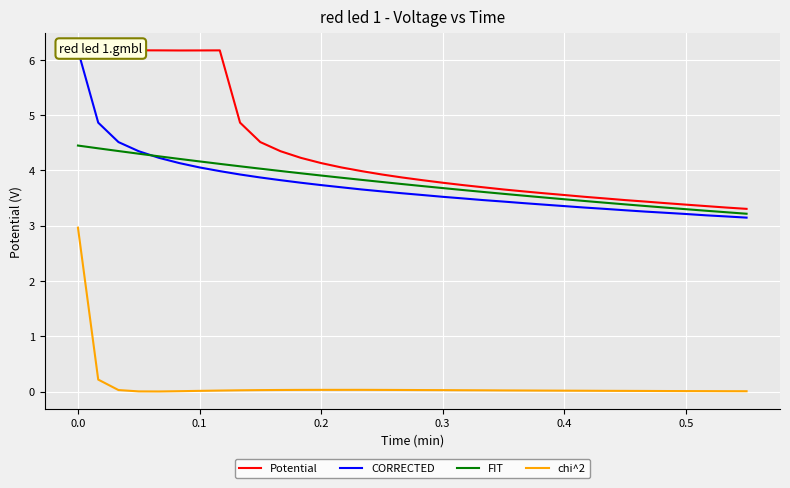

True or false: chi^2 and FIT intersect in this chart.

False